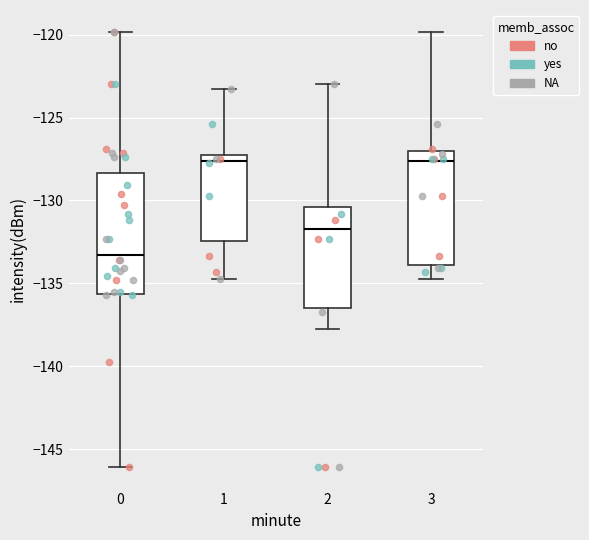

Where is the upper edge of the box at x = 1 on the y-axis? The values are not printed on the chart, so give them approximately, as read against the axis.

-127.5